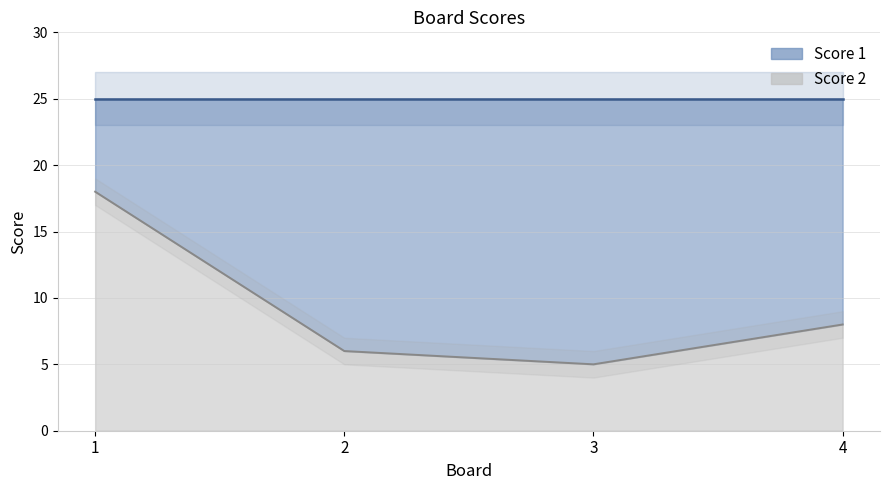

Does the chart display data point markers on the line(s)?

No